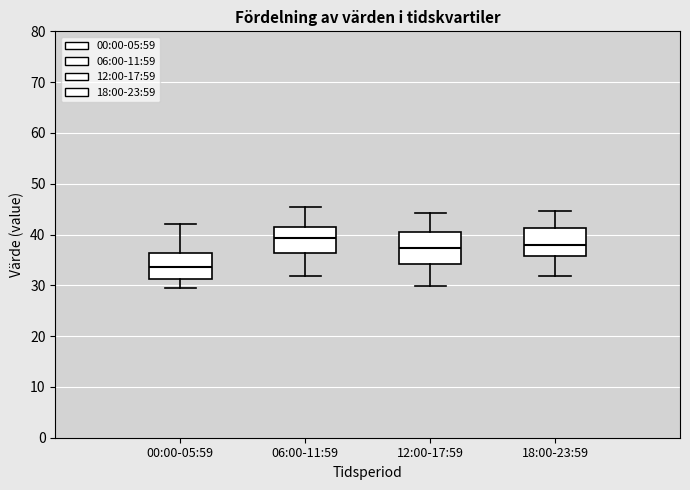

Where is the upper edge of the box for 18:00-23:59 on the y-axis? The values are not printed on the chart, so give them approximately, as read against the axis.

41